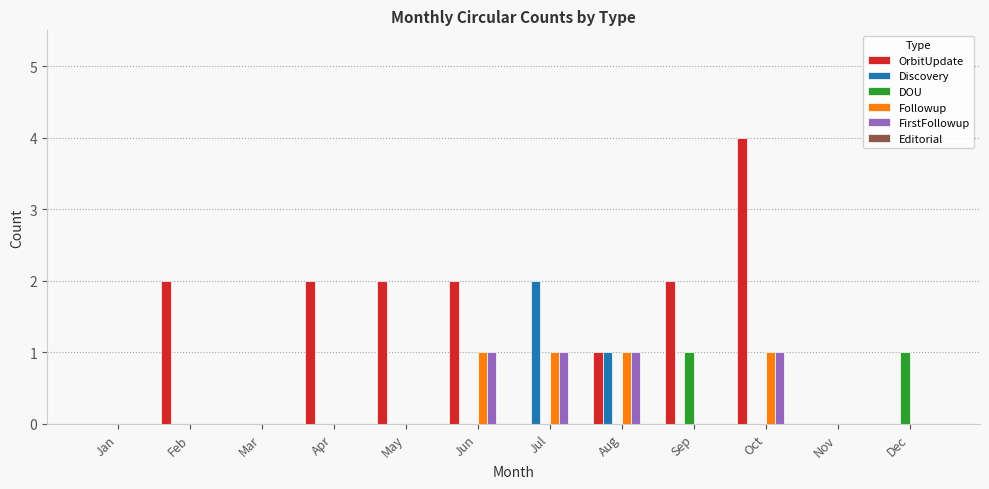

What is the sum of all FirstFollowup values?

4